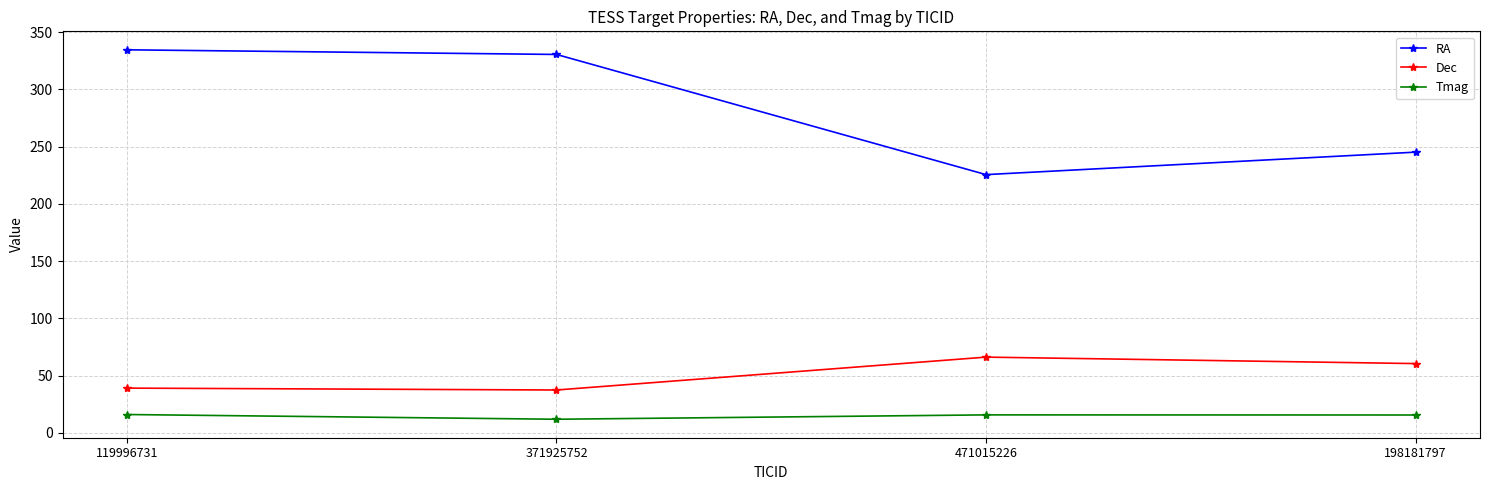

At which category does Dec reach its first local peak?

471015226